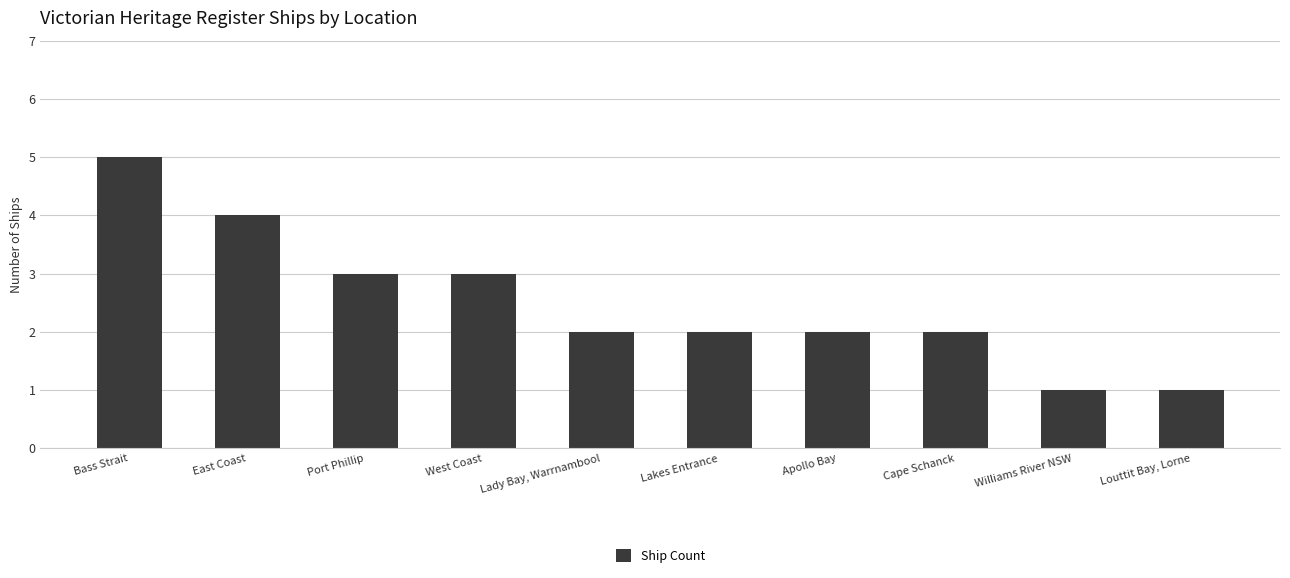

How many values are between 2 and 3?

6